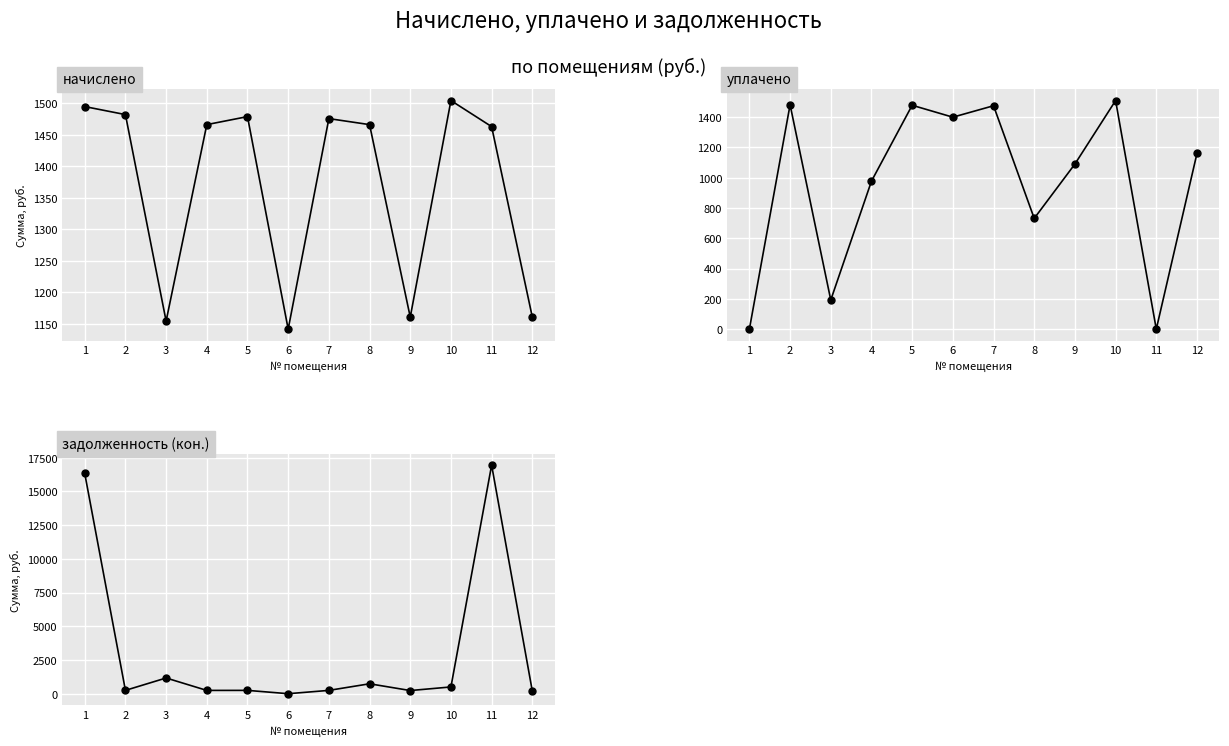

How many data points in задолженность (кон.) are above 246?

7